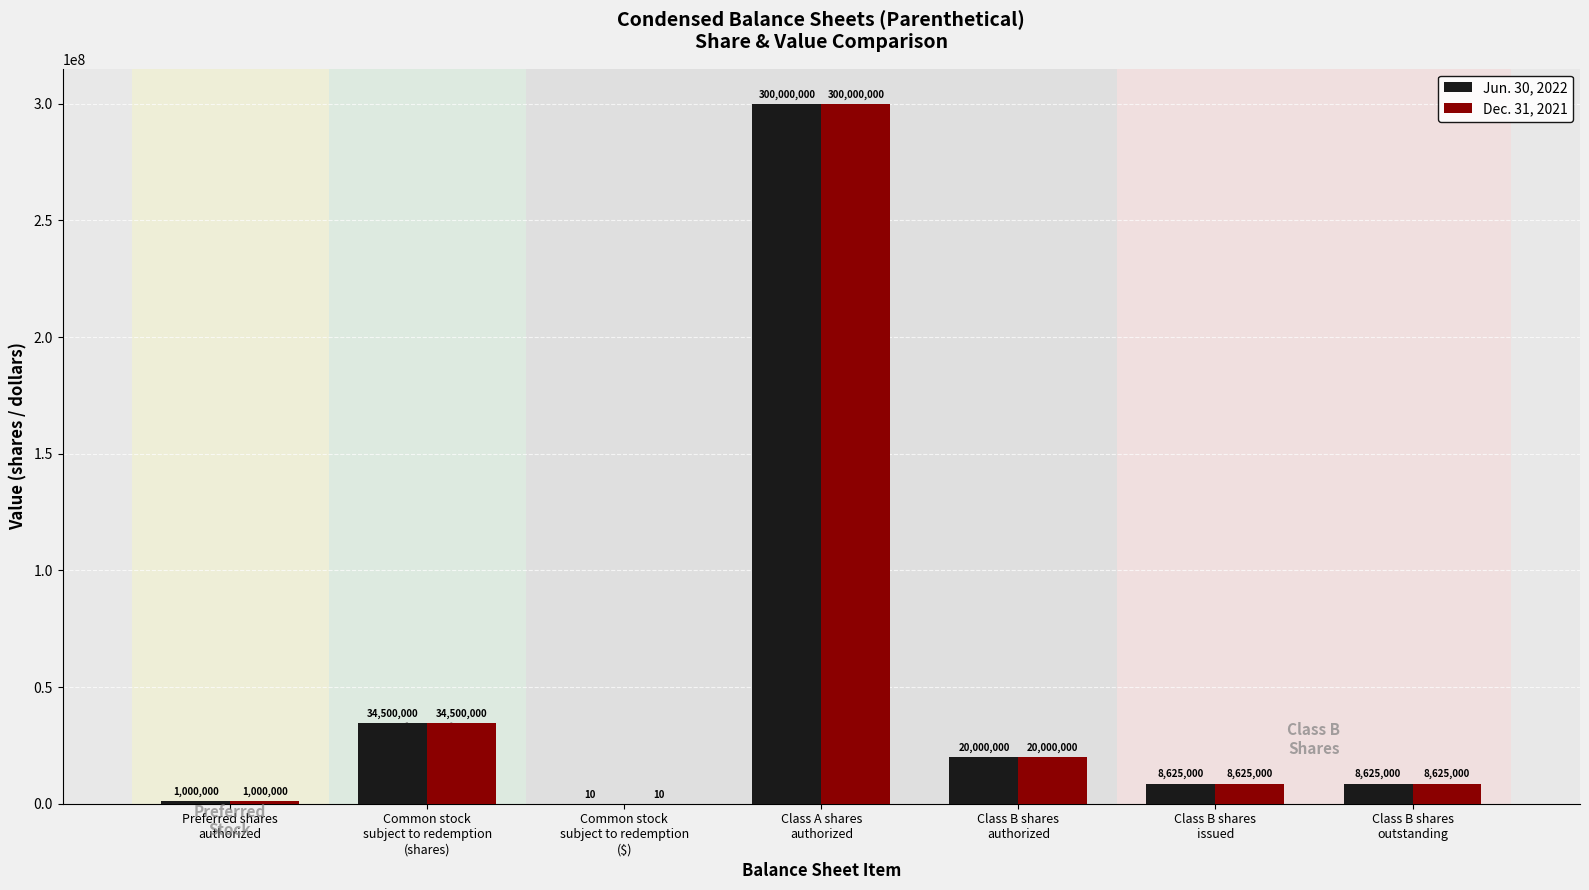

What is the average value of the Jun. 30, 2022 series?

53250001